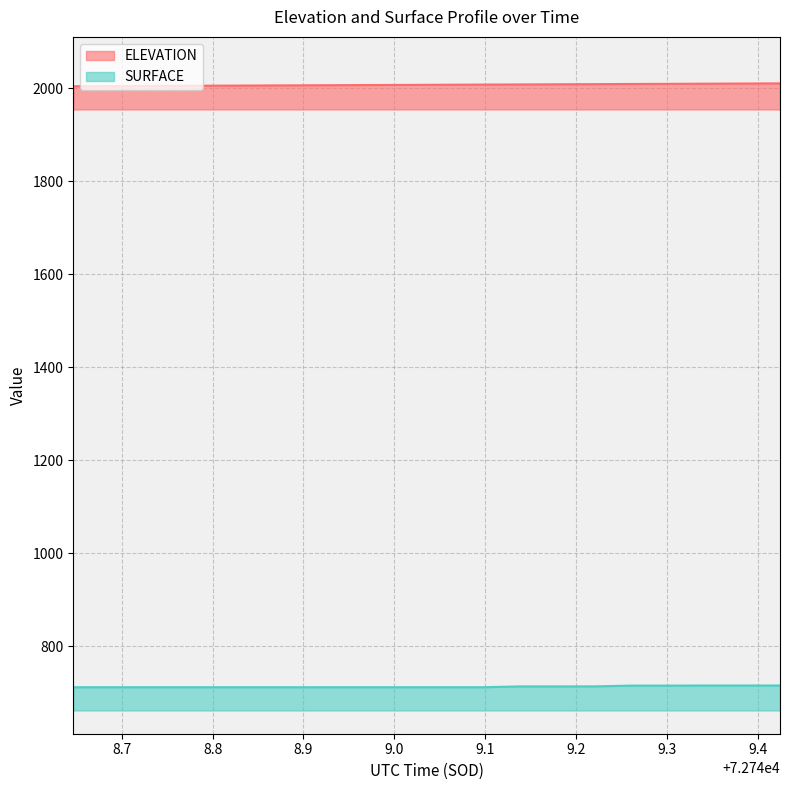

How many SURFACE values are between 711 and 715?

15